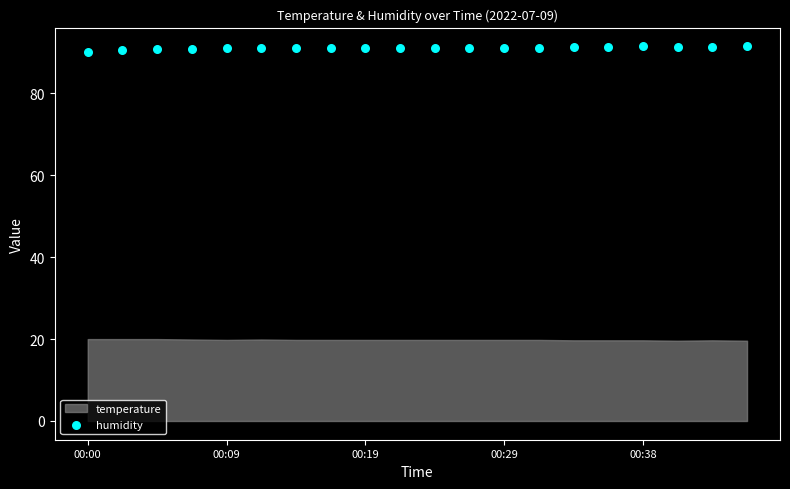

What is the range of Y values (max minus min)?

1.3